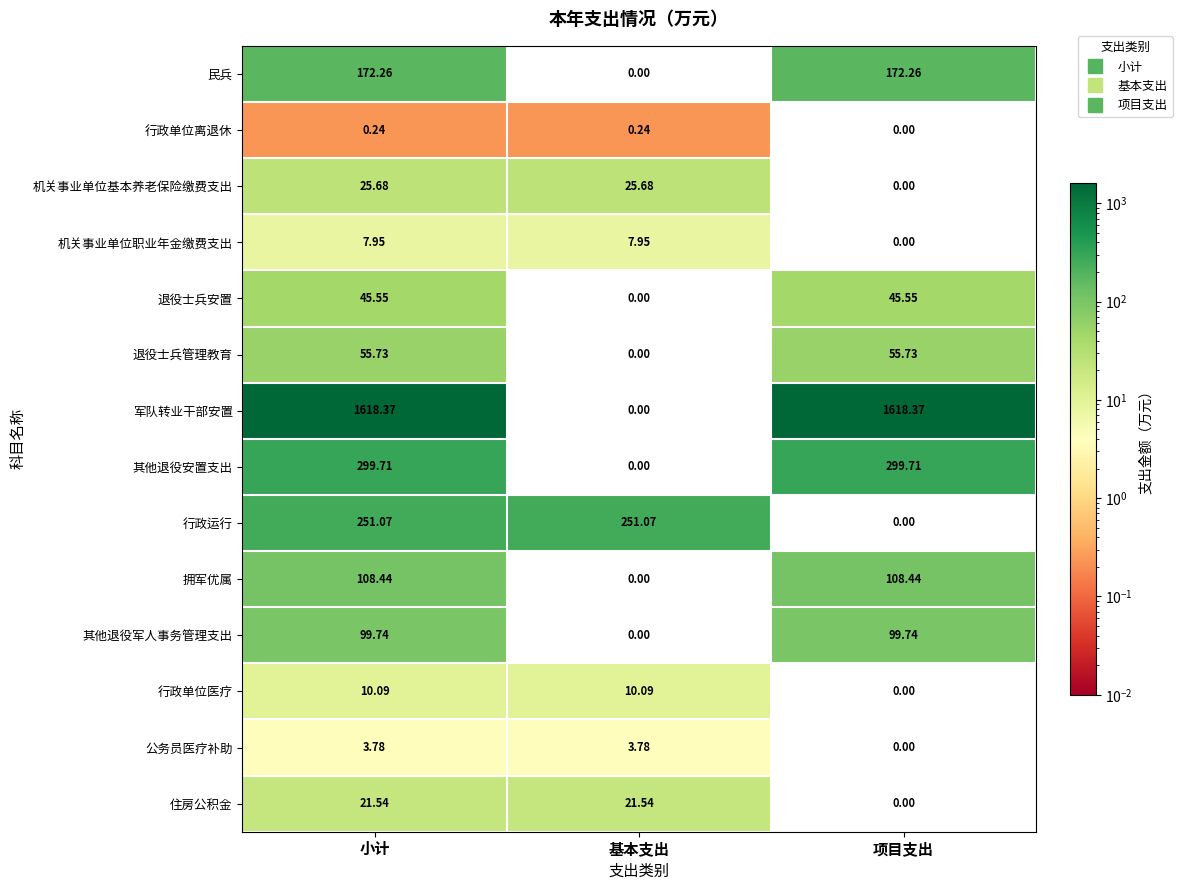

At which label is 拥军优属 closest to 54?

基本支出